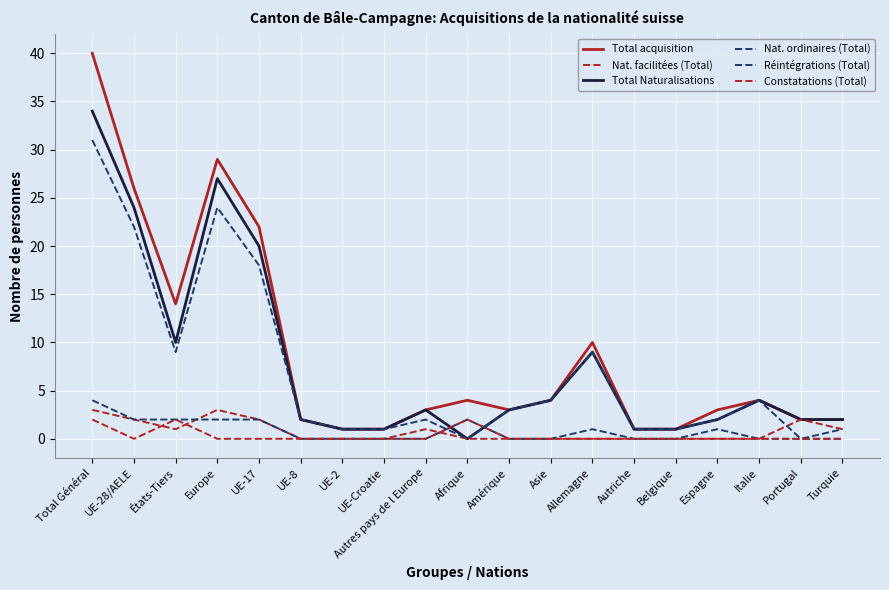

What position from the left is Espagne?

16